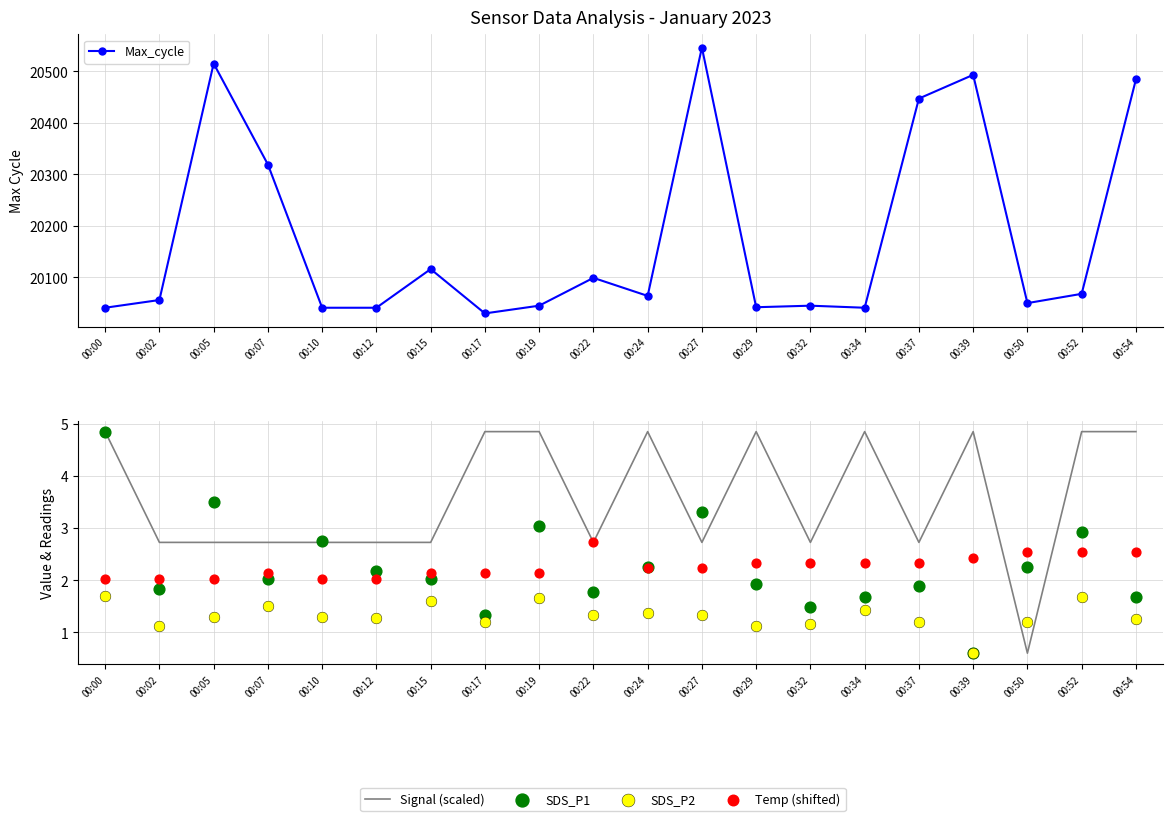

Is the value of Max_cycle at 00:10 greater than the value of Signal (scaled) at 00:05?

Yes